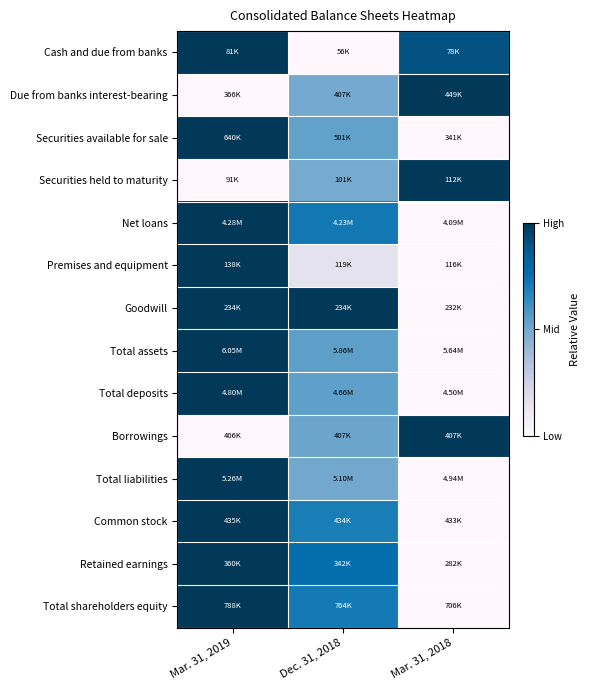

Which series has the widest spread of values?

Total assets